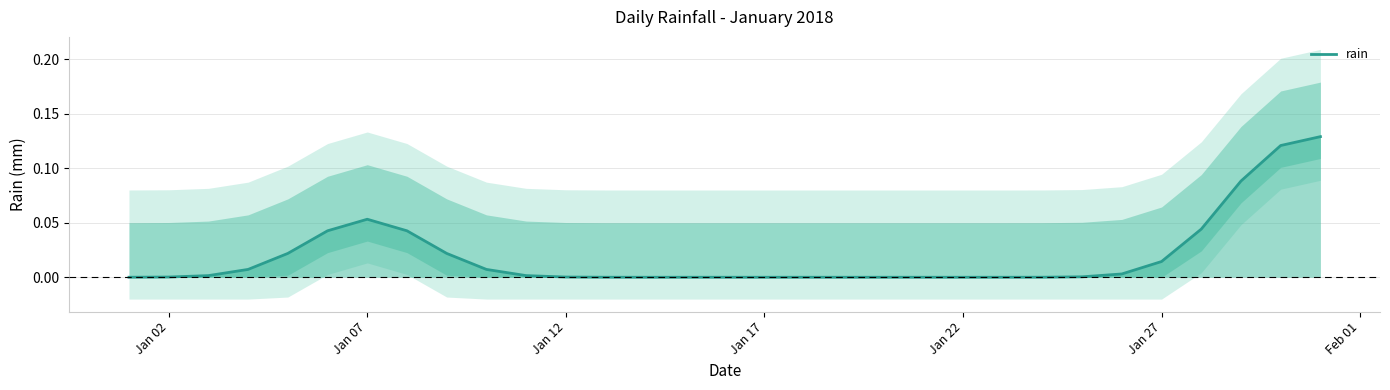

What position from the left is Jan 17?

4